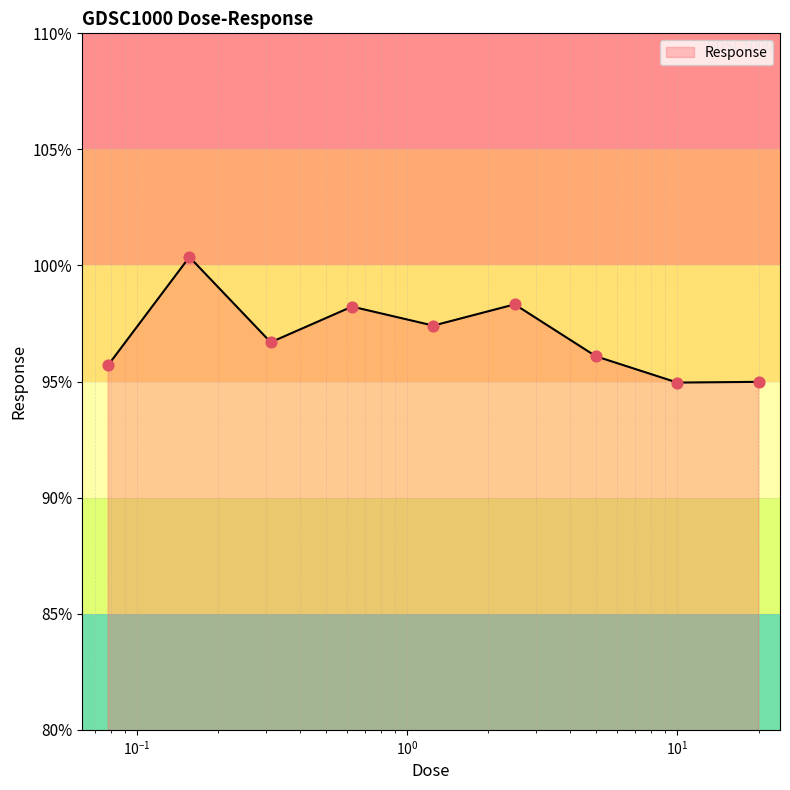

What is the minimum value shown in the chart?

95.0